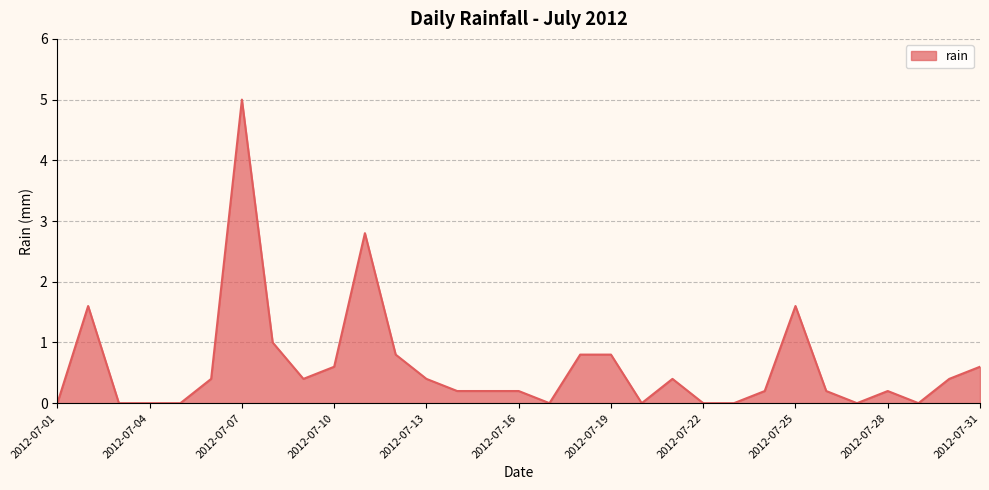

True or false: the data has more than 1 interior local peaks.

True